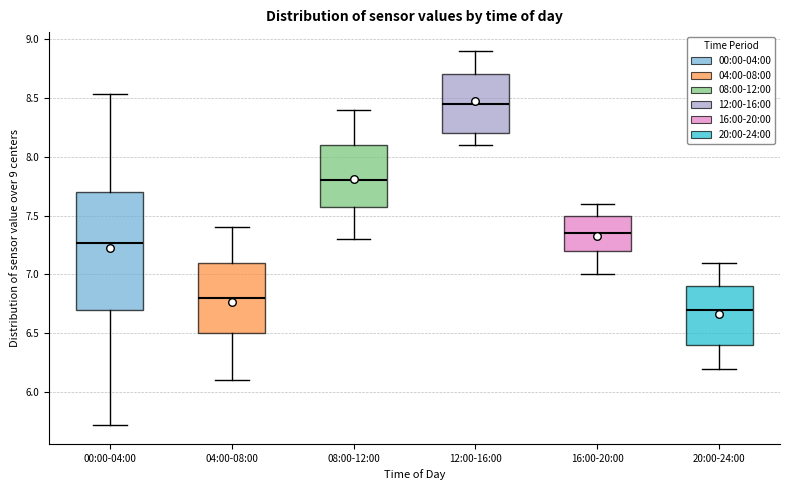

Where does the median line of the box for 16:00-20:00 sit on the y-axis? The values are not printed on the chart, so give them approximately, as read against the axis.

7.35